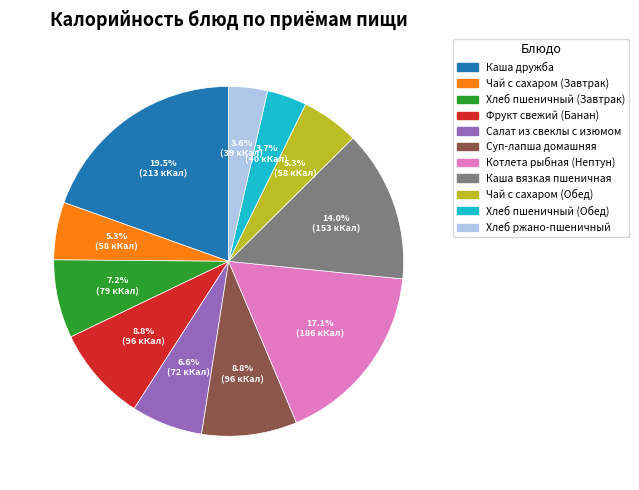

Which has a higher value, Каша дружба or Каша вязкая пшеничная?

Каша дружба